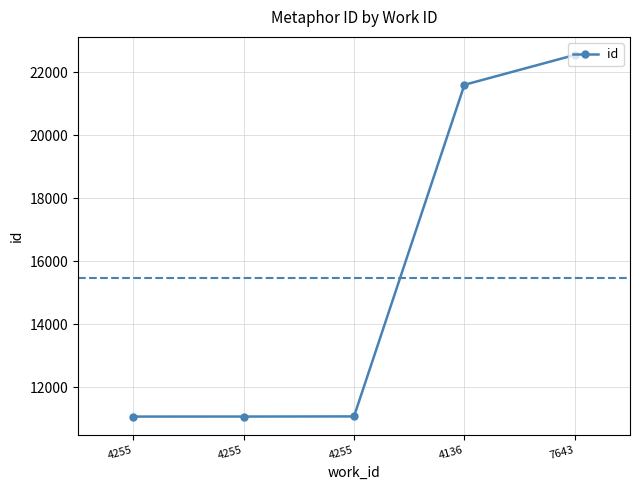

Is this an area chart (filled region under the line)?

No